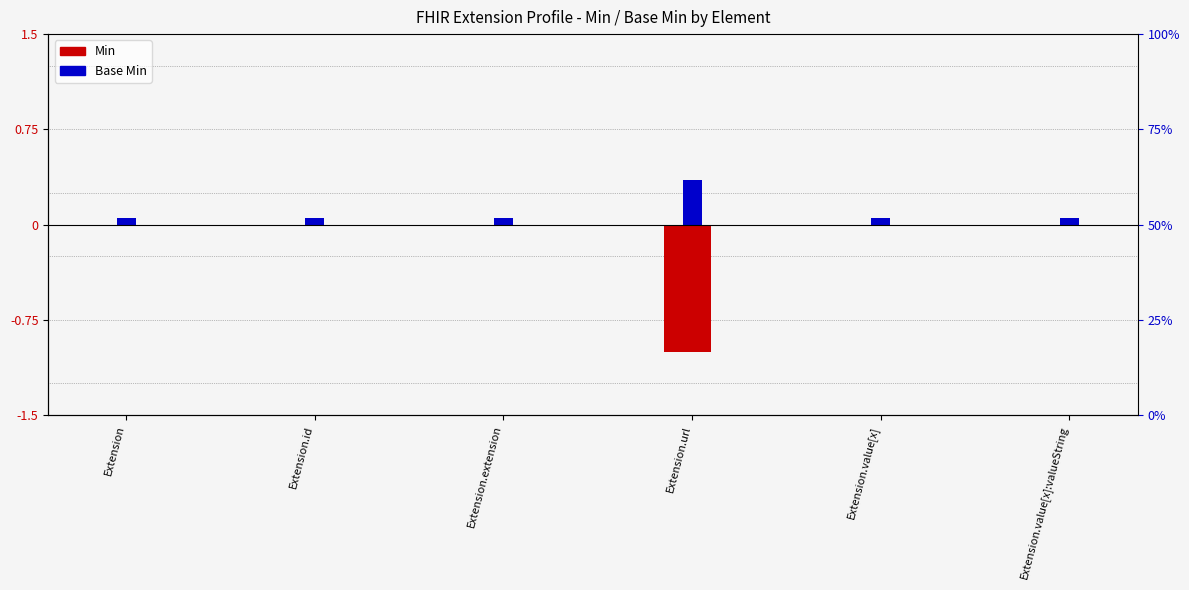

Which label corresponds to the smallest value in the chart?

Extension.url